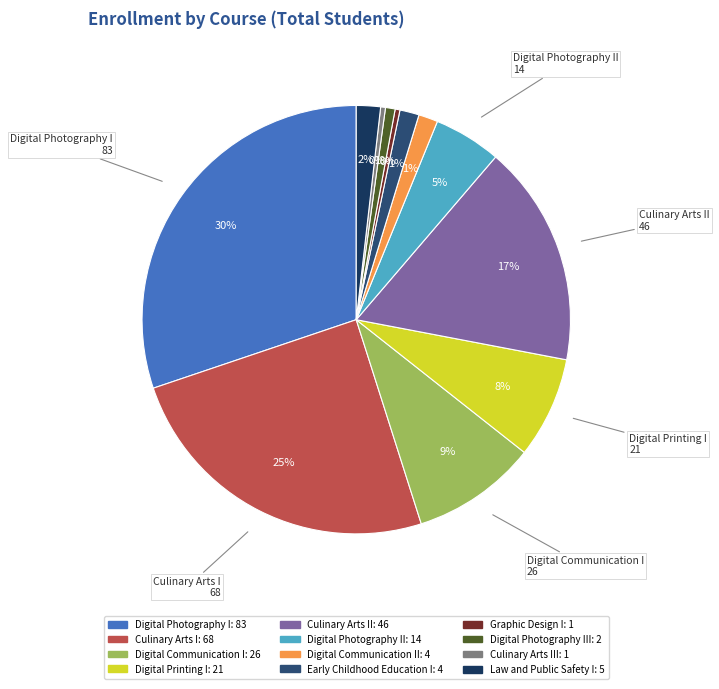

Count the number of slices in the pie.

12